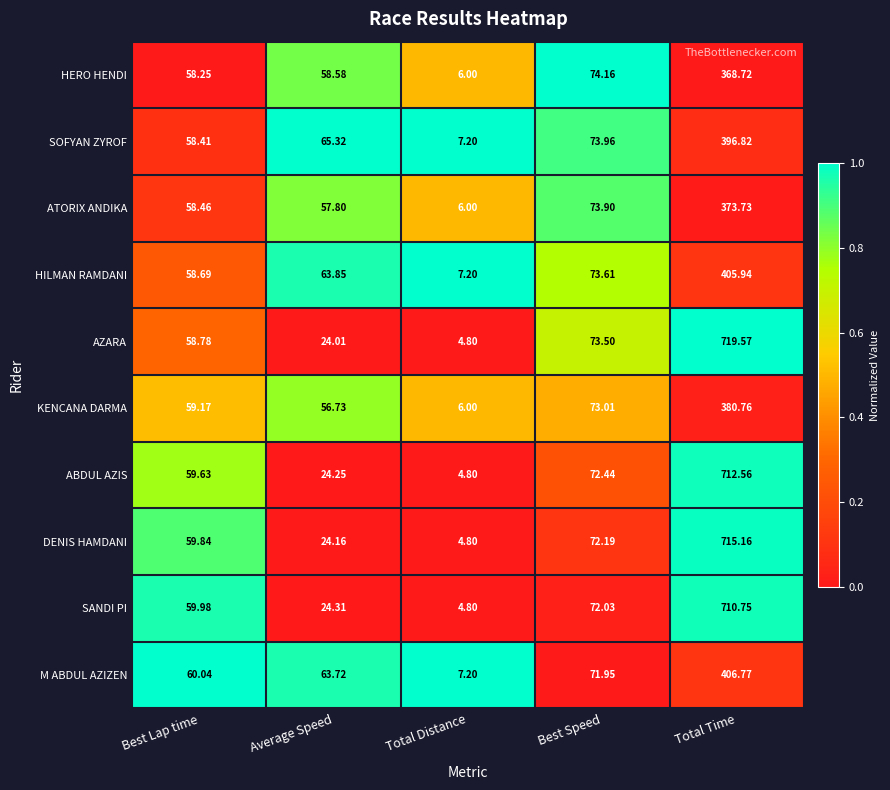

Rank the series at Best Speed from highest to lowest value.

HERO HENDI, SOFYAN ZYROF, ATORIX ANDIKA, HILMAN RAMDANI, AZARA, KENCANA DARMA, ABDUL AZIS, DENIS HAMDANI, SANDI PI, M ABDUL AZIZEN